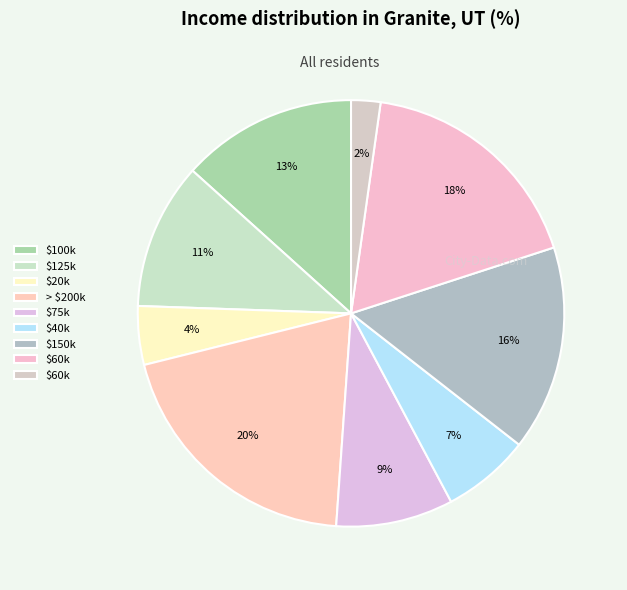

How many segments does this pie chart have?

9